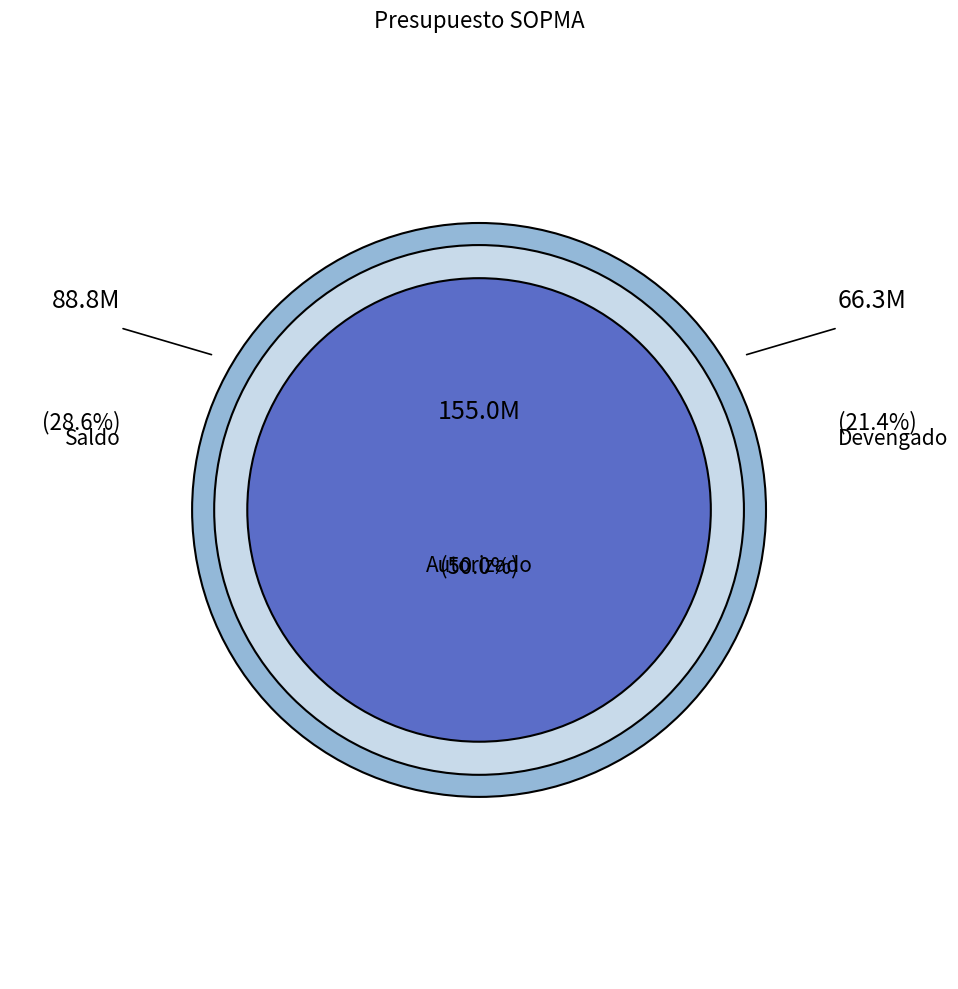

What percentage is the Autorizado slice, to the nearest percent?

50%